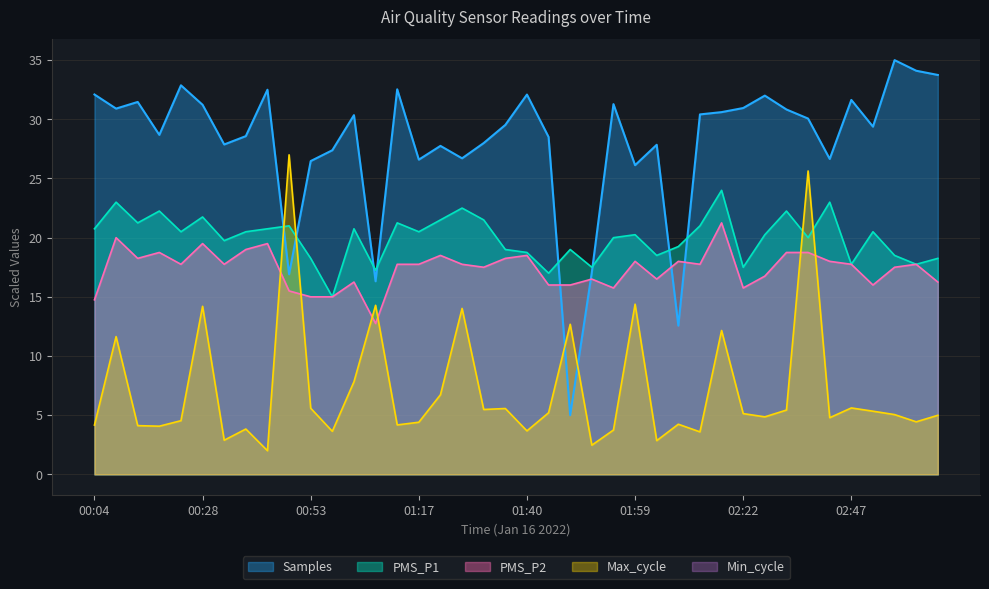

Which category has the highest value in the PMS_P2 series?

02:17